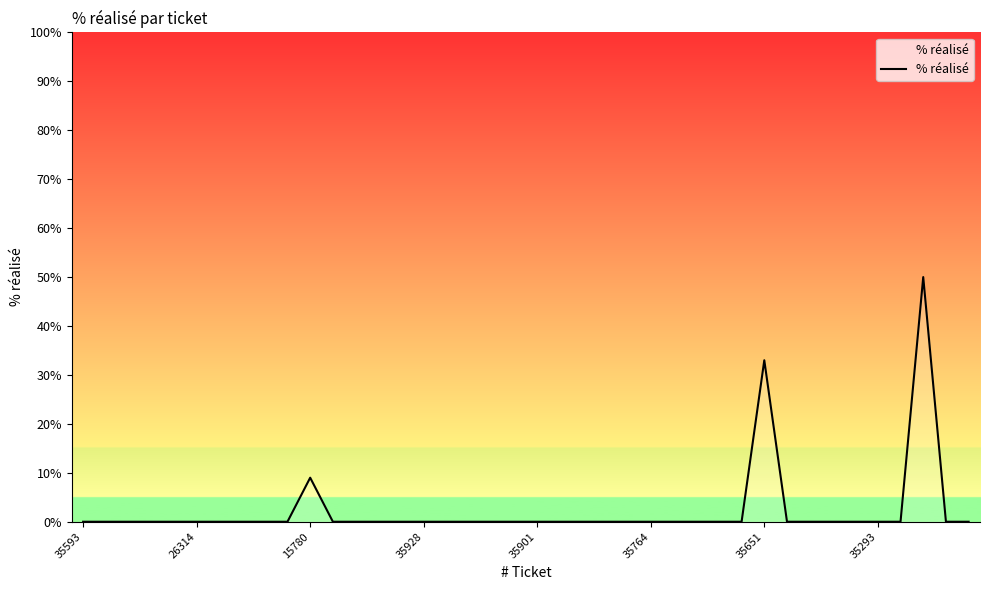

Reading right to left, what are all the values shown in this chart?

0	0	50	0	0	0	0	0	0	33	0	0	0	0	0	0	0	0	0	0	0	0	0	0	0	0	0	0	0	9	0	0	0	0	0	0	0	0	0	0